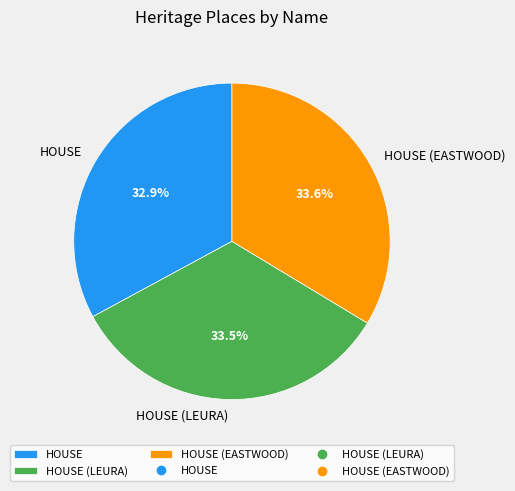

Is HOUSE the majority of the pie?

No